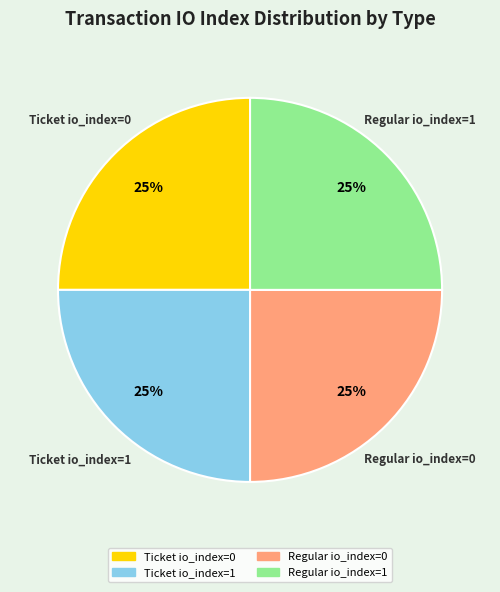

To the nearest percent, what is the average slice percentage?

25%